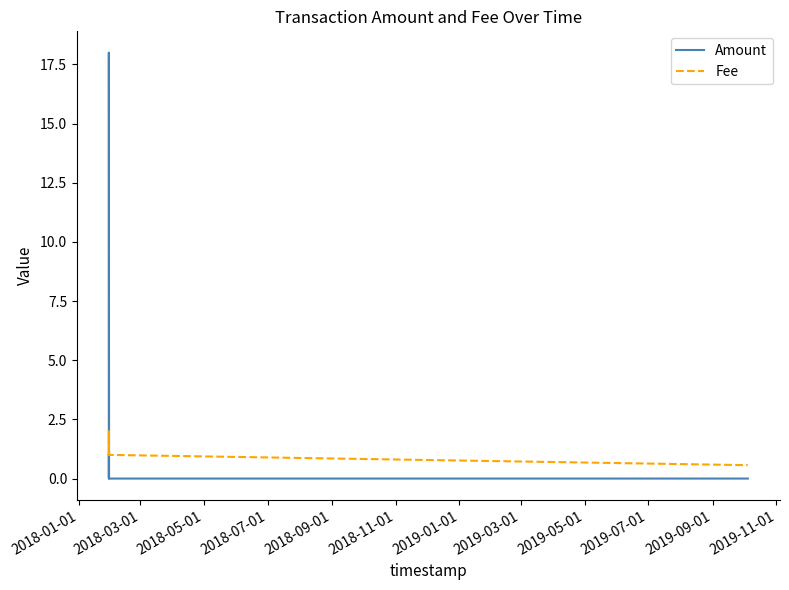

What is the lowest value of the Fee series?

0.6